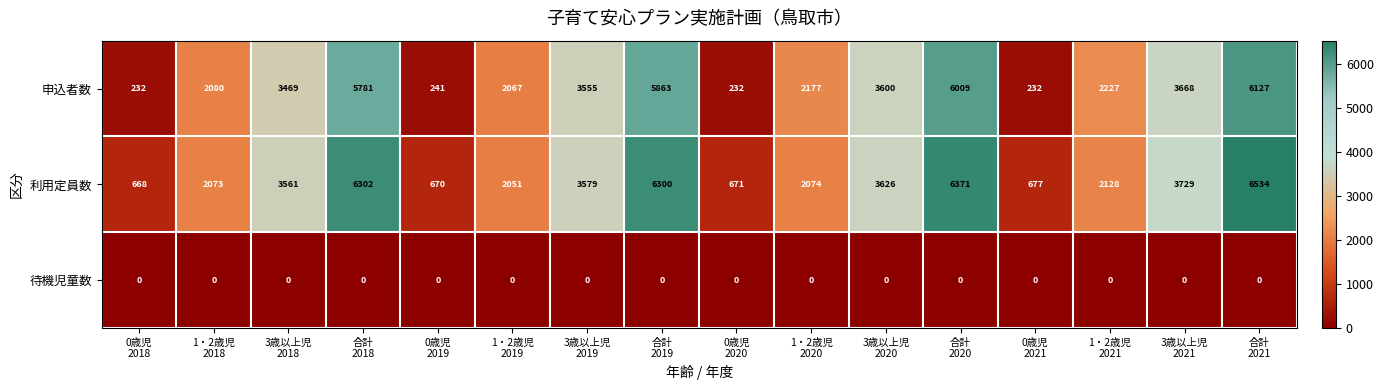

What is the sum of all 利用定員数 values?

51014